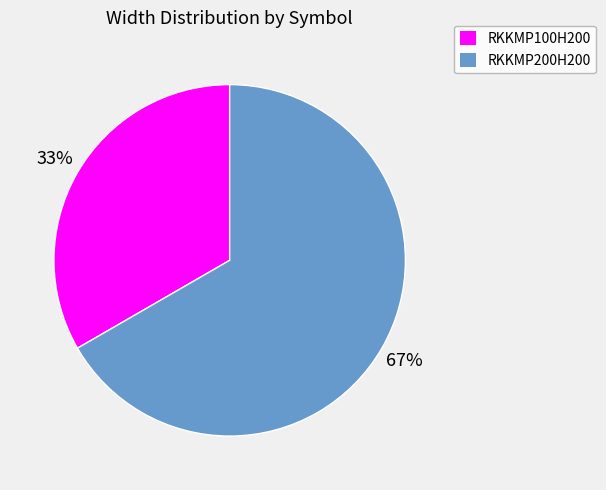

What is the largest slice in the pie chart?

RKKMP200H200